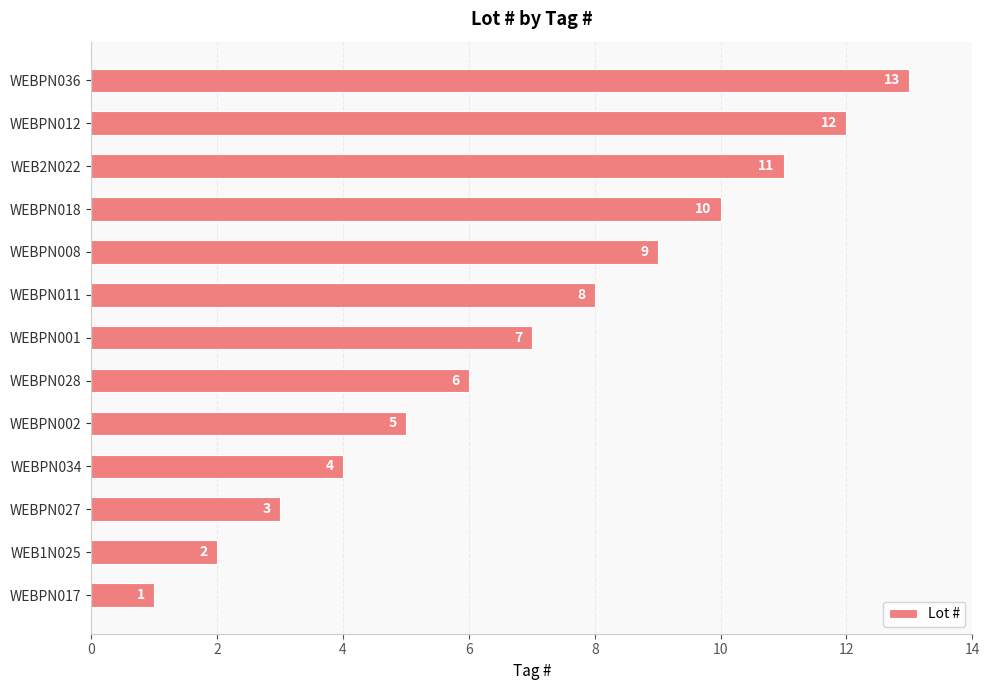

What is the difference between the maximum and minimum values?

12